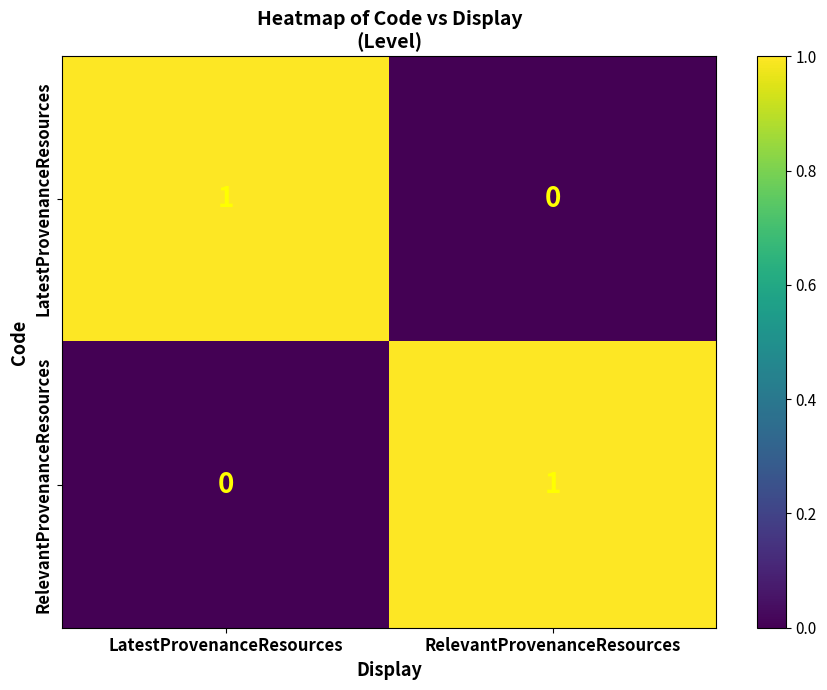

Where is RelevantProvenanceResources nearest to the value 0?

LatestProvenanceResources